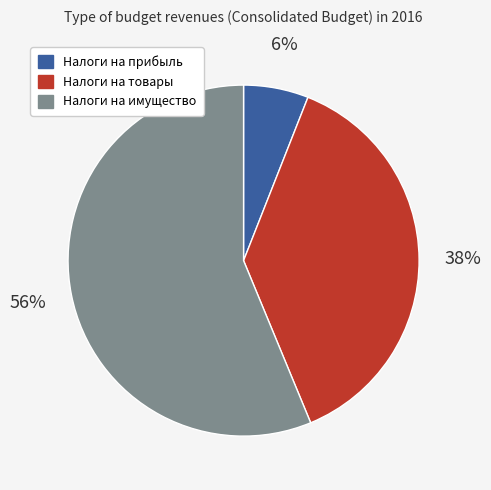

To the nearest percent, what percentage of the pie is Налоги на имущество?

56%